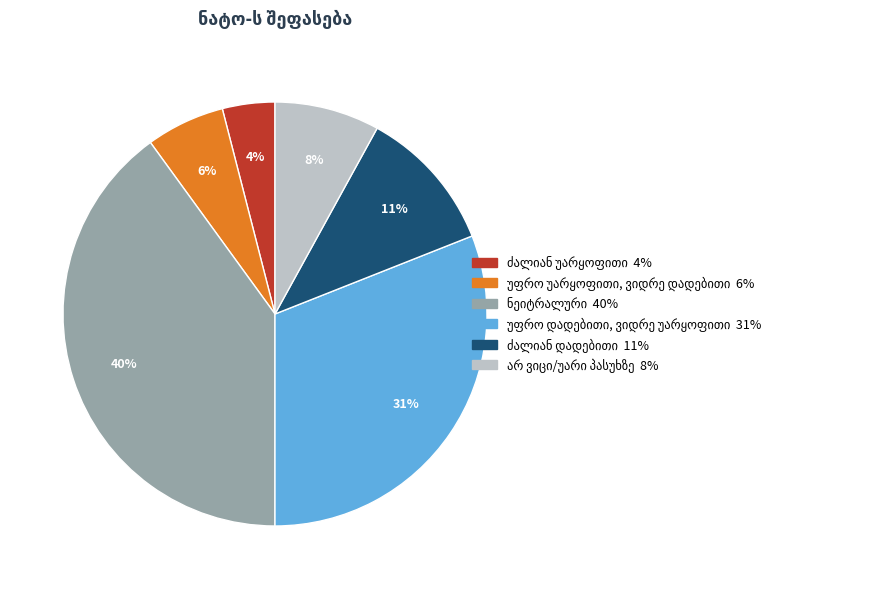

To the nearest percent, what is the average slice percentage?

17%